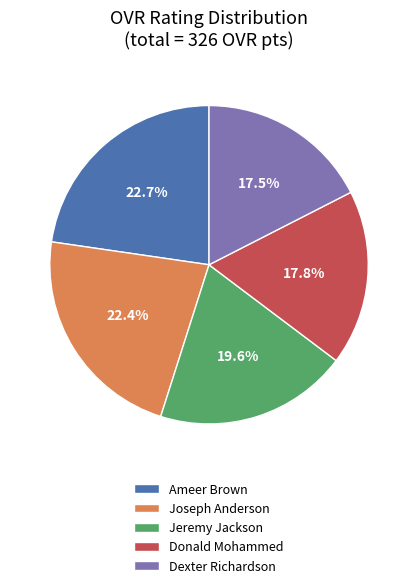

Which has a higher value, Dexter Richardson or Ameer Brown?

Ameer Brown